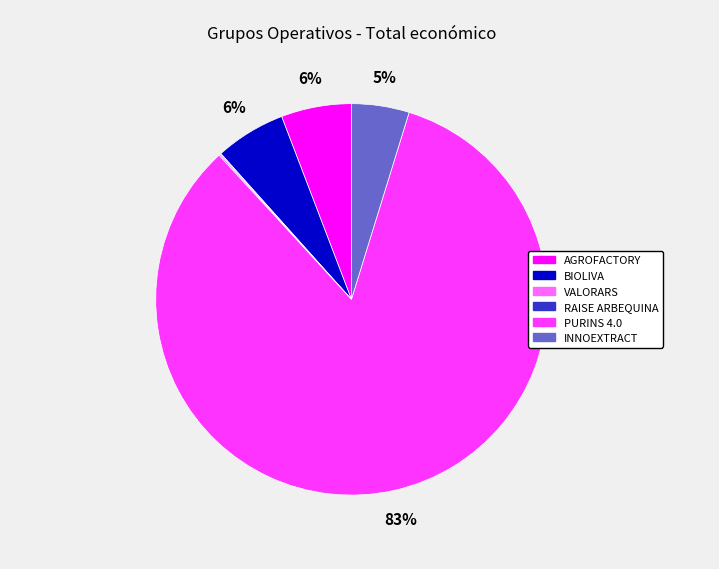

What is the majority slice?

PURINS 4.0